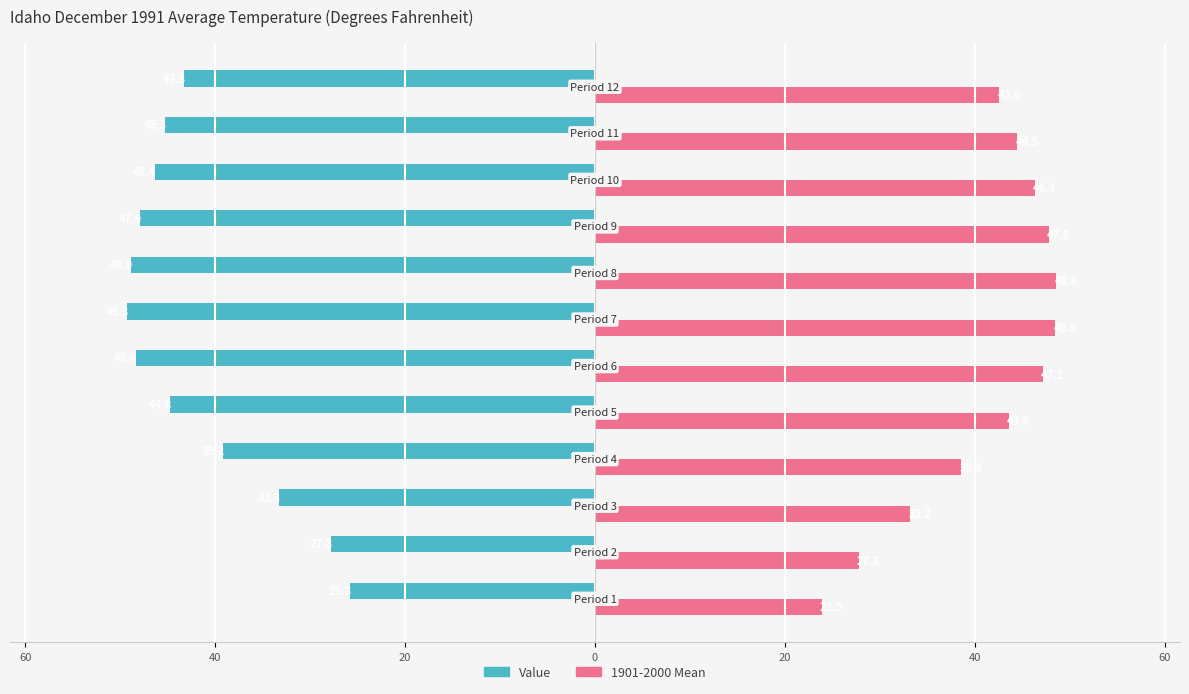

What are all the series names shown in the legend?

Value, 1901-2000 Mean